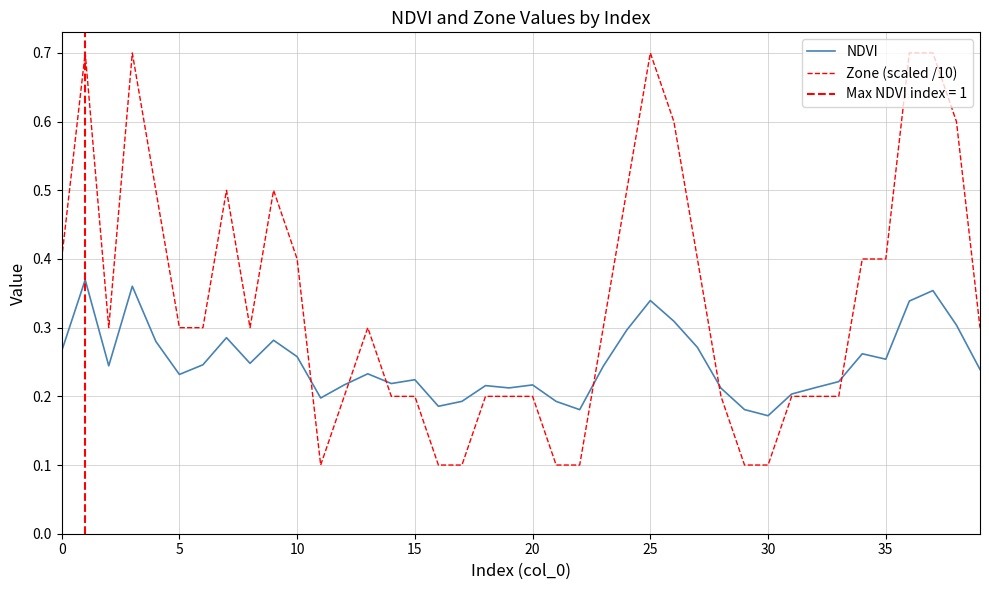

Does the chart display data point markers on the line(s)?

No